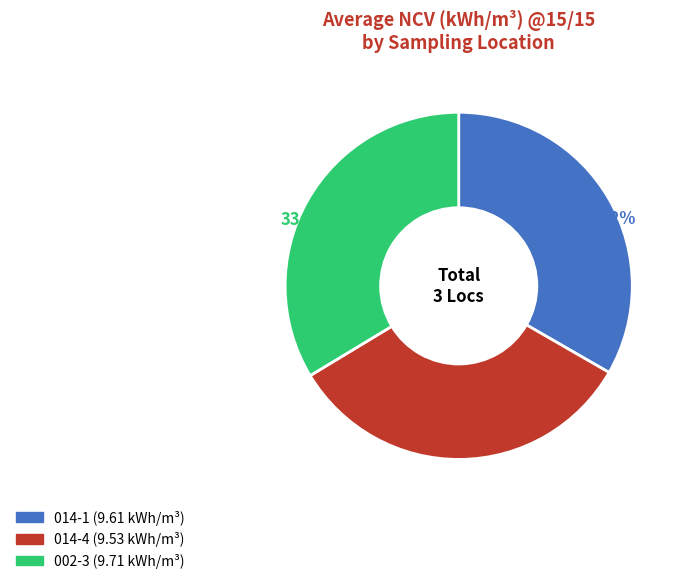

To the nearest percent, what is the difference between the largest and smallest slice percentages?

1%